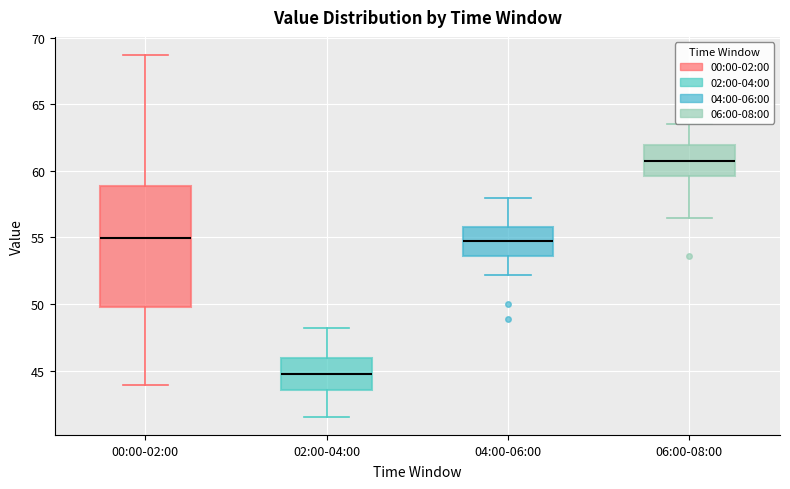

Which box has the highest median line?

06:00-08:00